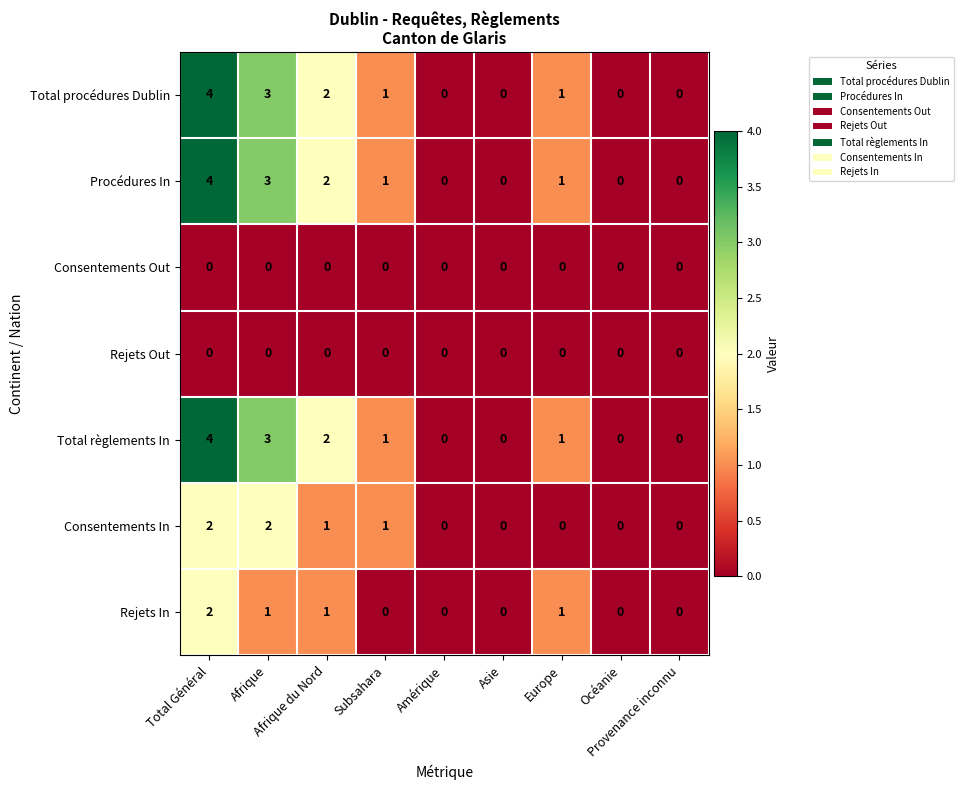

What is the greatest value displayed?

4